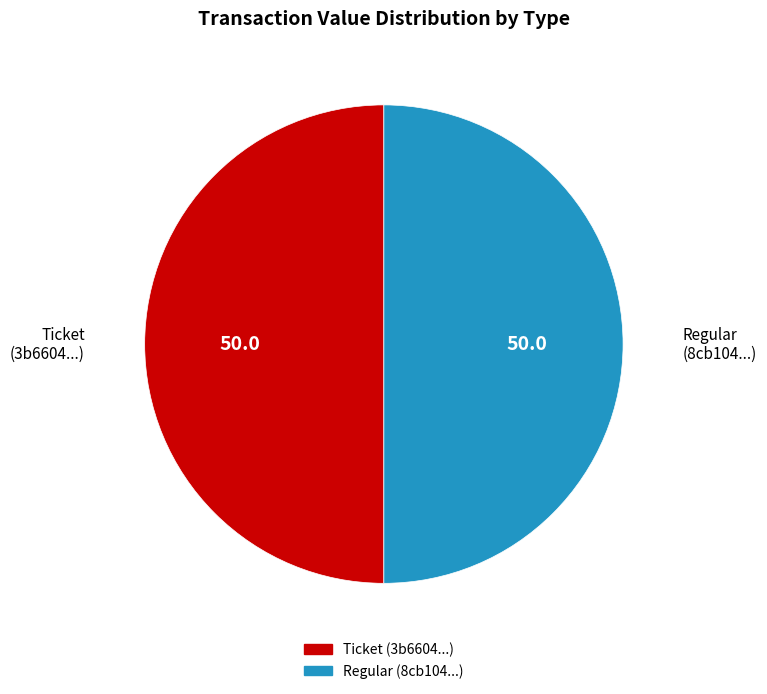

Approximately how many times larger is the value at Ticket compared to Regular?

1.0